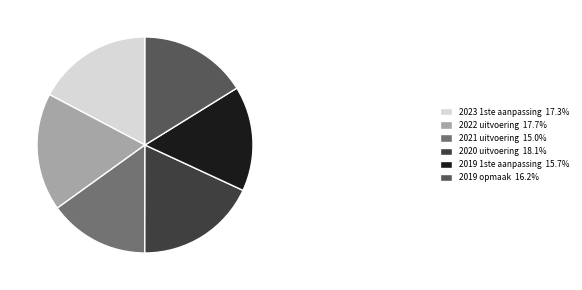

Does 2021 uitvoering 15.0% represent more than half of the total?

No